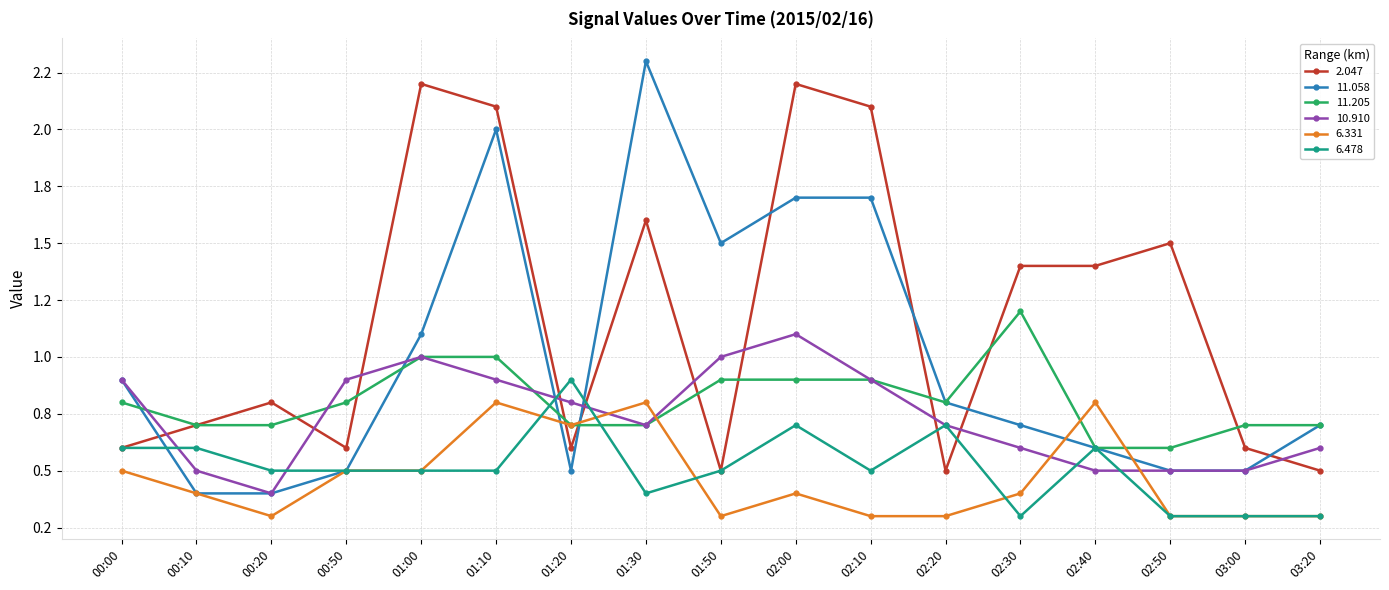

Does the chart have visible grid lines?

Yes